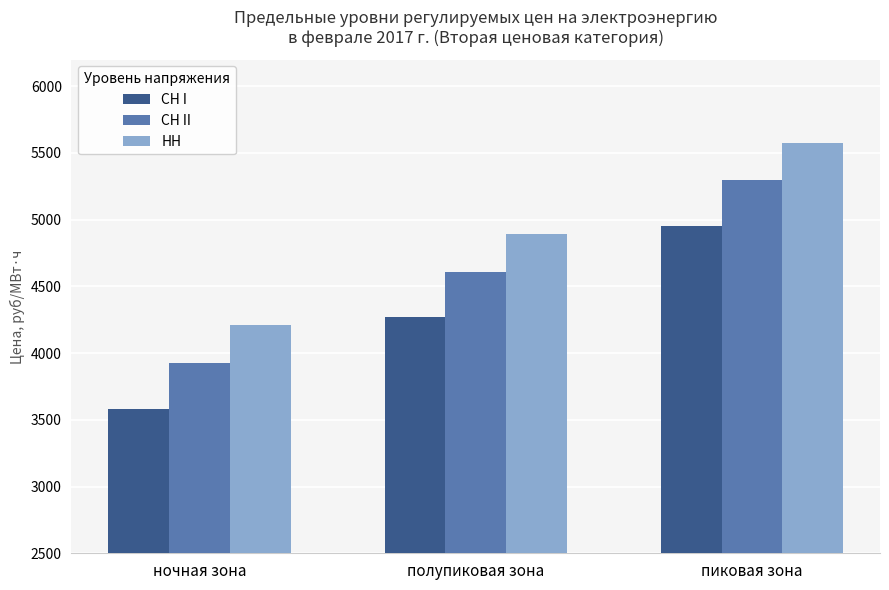

At which category is the sum across all series the highest?

пиковая зона